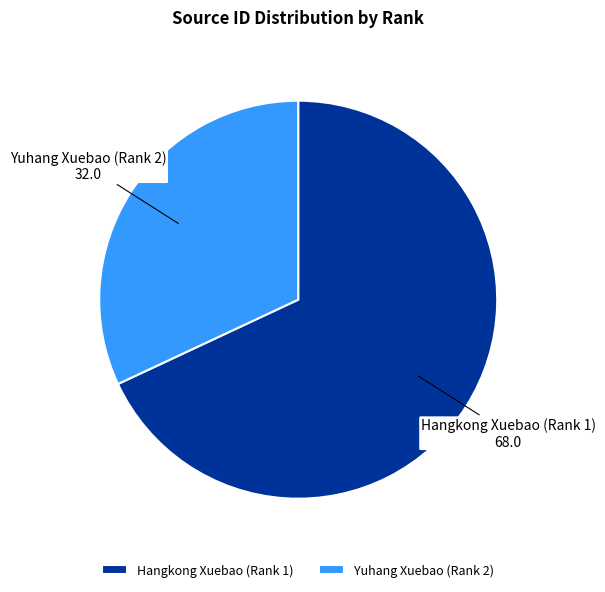

Does Hangkong Xuebao (Rank 1) account for over 50% of the chart?

Yes